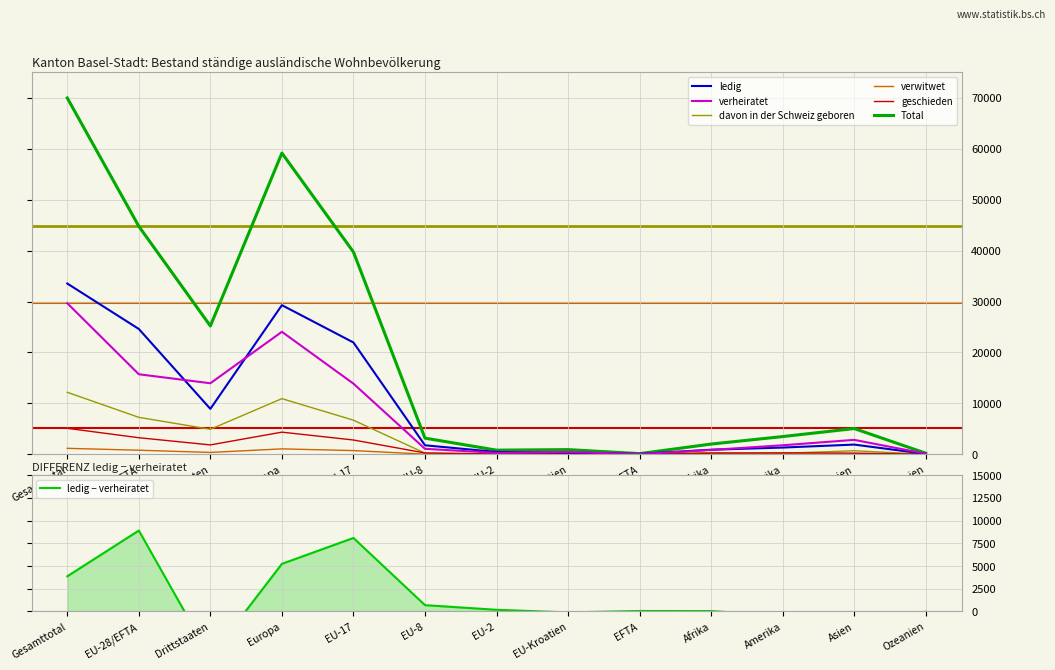

At which category does verheiratet reach its first local valley?

Drittstaaten